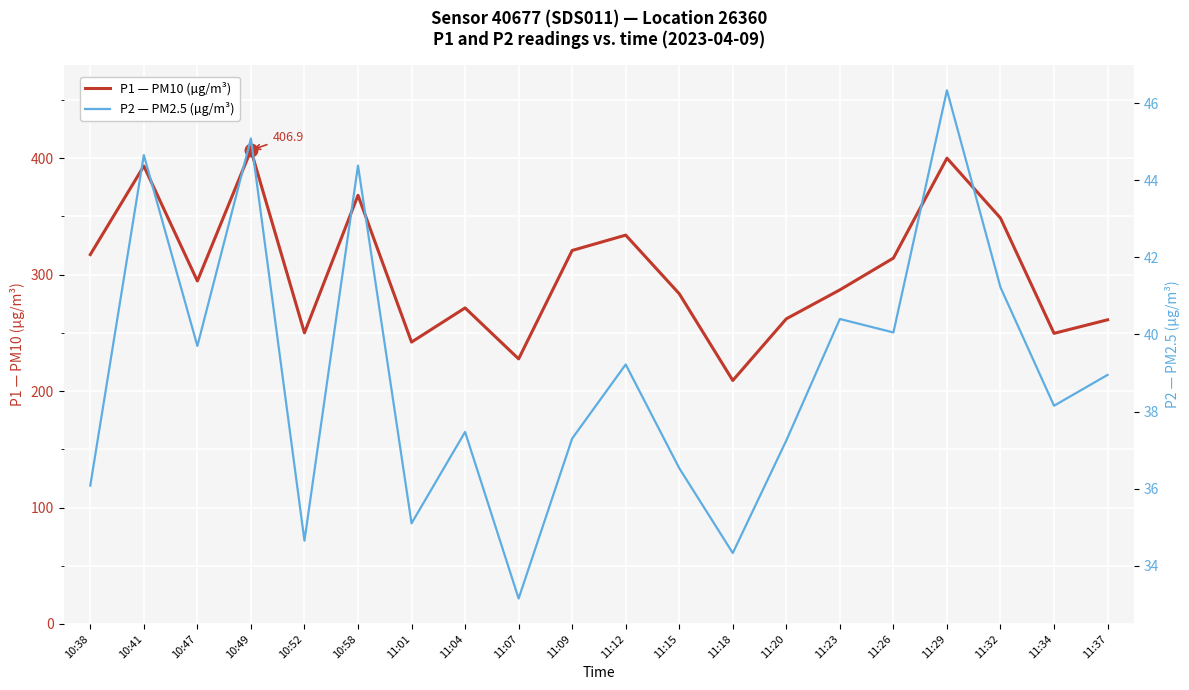

At which category does P2 — PM2.5 (µg/m³) reach its first local peak?

10:41